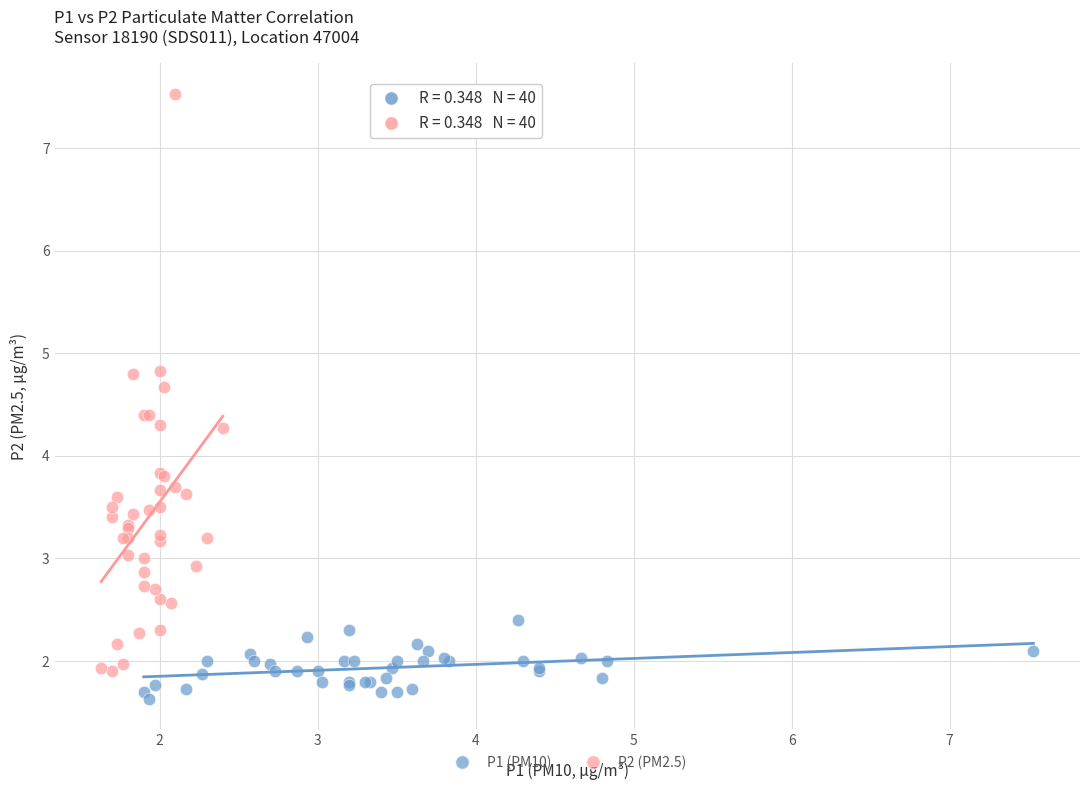

Which series reaches the maximum Y coordinate?

P2 (PM2.5)